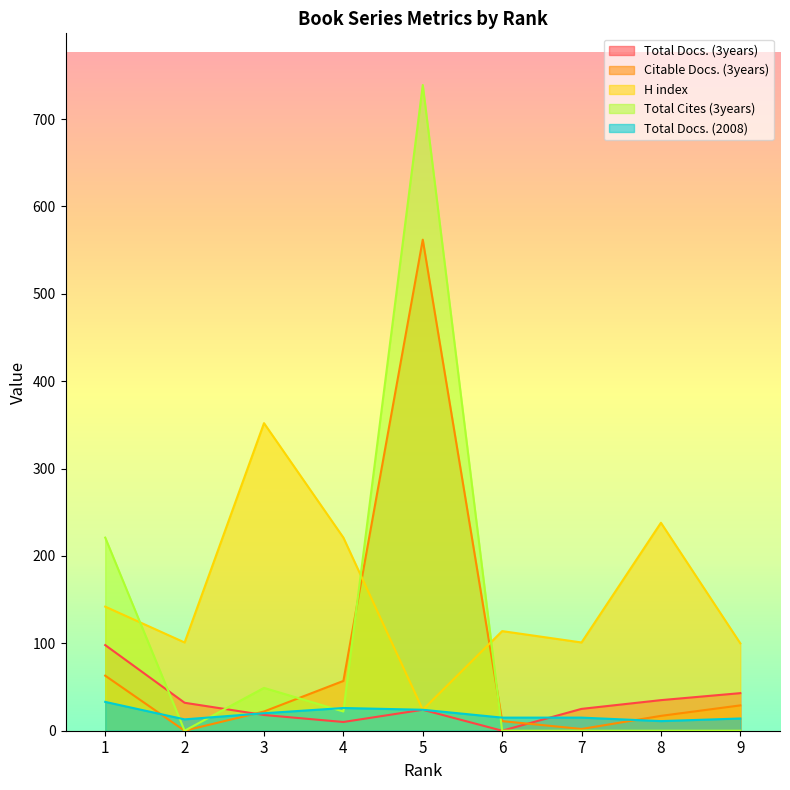

What is the sum of all Total Cites (3years) values?

1031